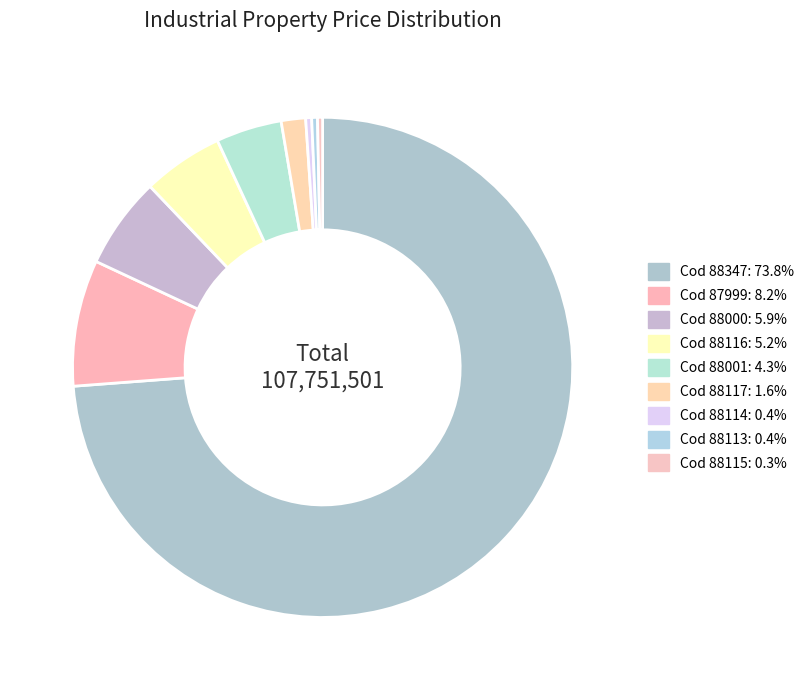

To the nearest percent, what is the difference between the largest and smallest slice percentages?

73%